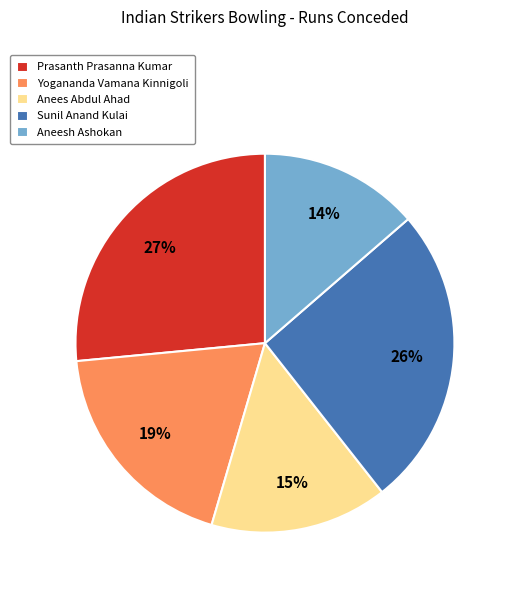

Which slice is the largest?

Prasanth Prasanna Kumar